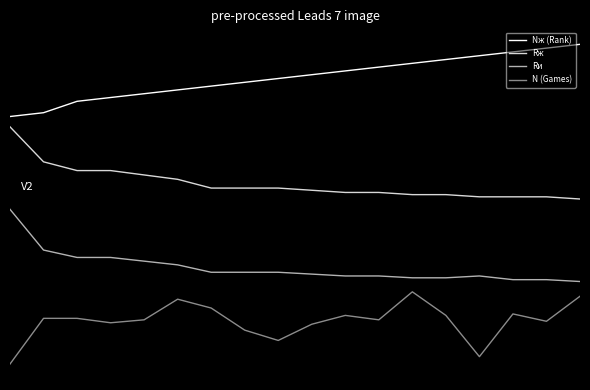

Is this an area chart (filled region under the line)?

No